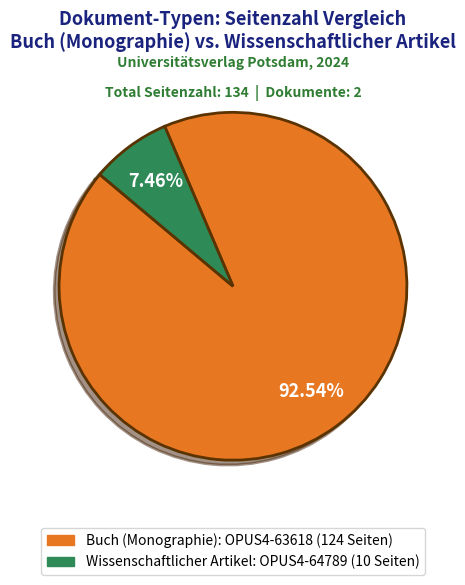

Is there any slice that represents more than half of the pie?

Yes